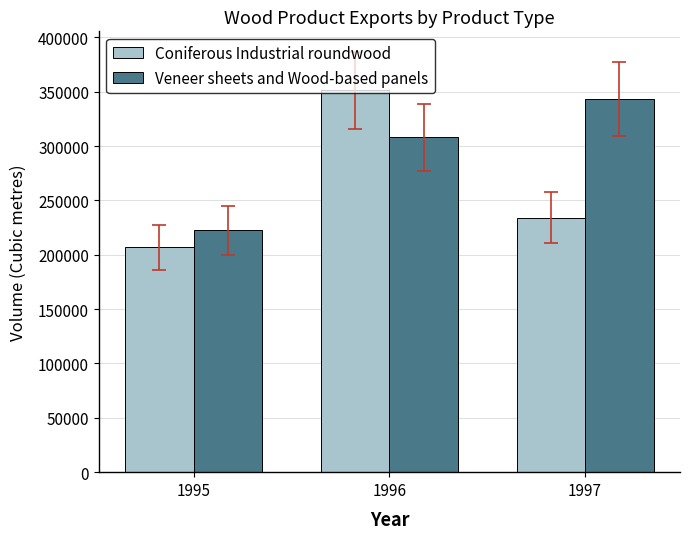

The value of Coniferous Industrial roundwood at 1995 is 206751. True or false?

True